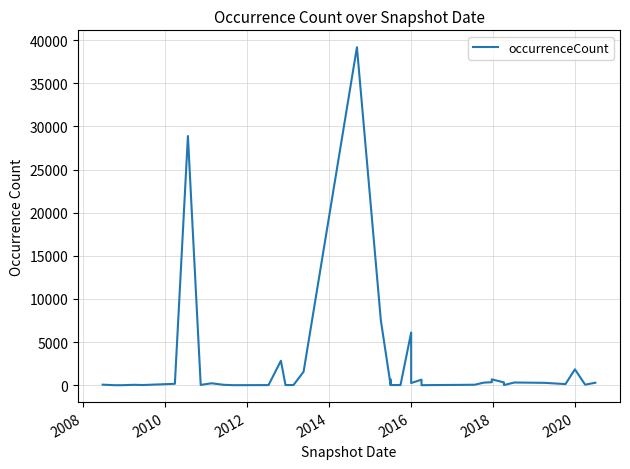

What is the greatest value displayed?

39173